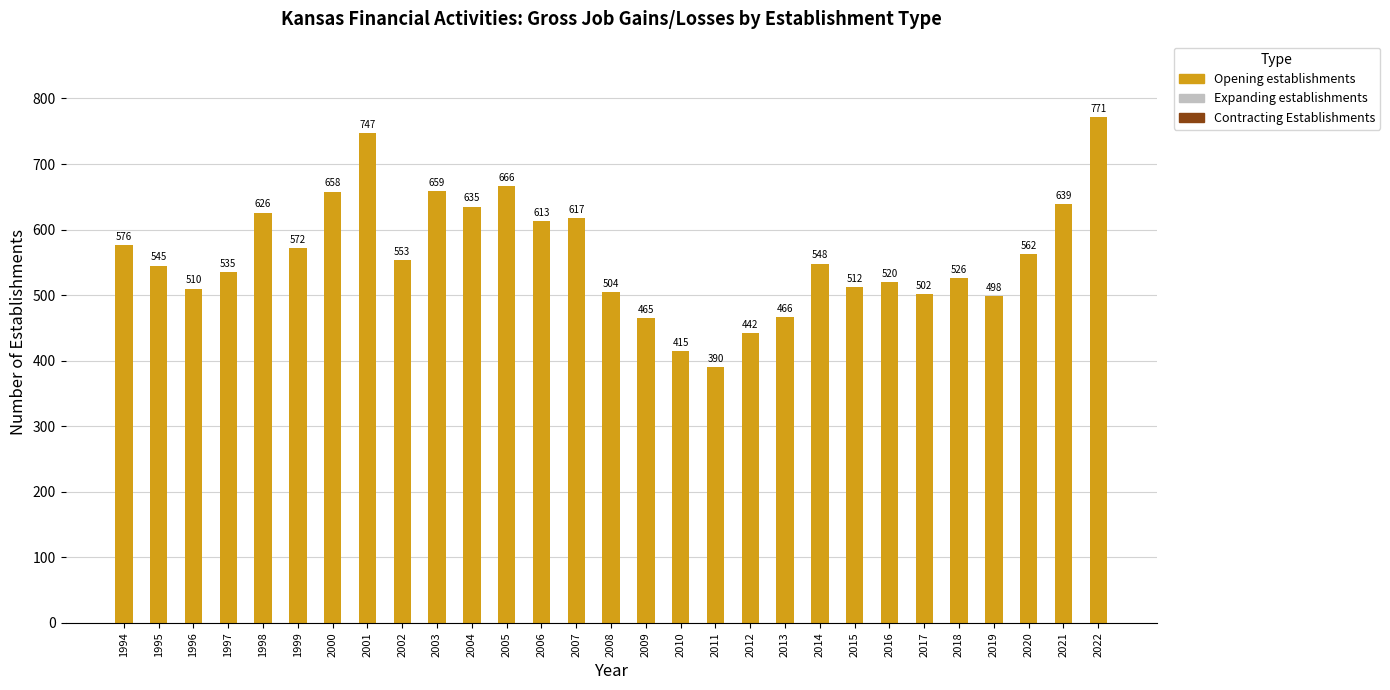

The chart shows a value of 281 at 2010. True or false?

False